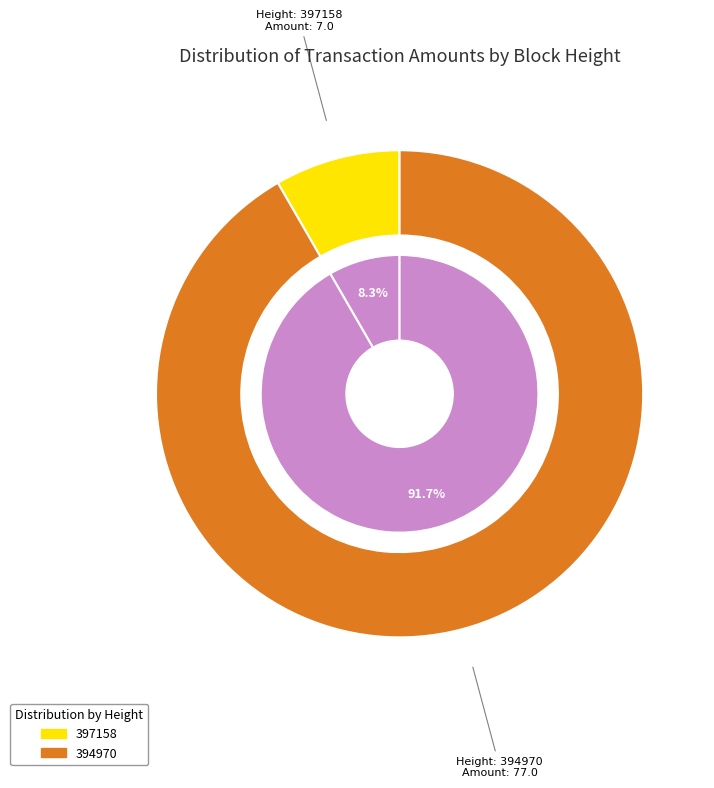

To the nearest percent, what is the difference between the 397158 and 394970 slice percentages?

83%